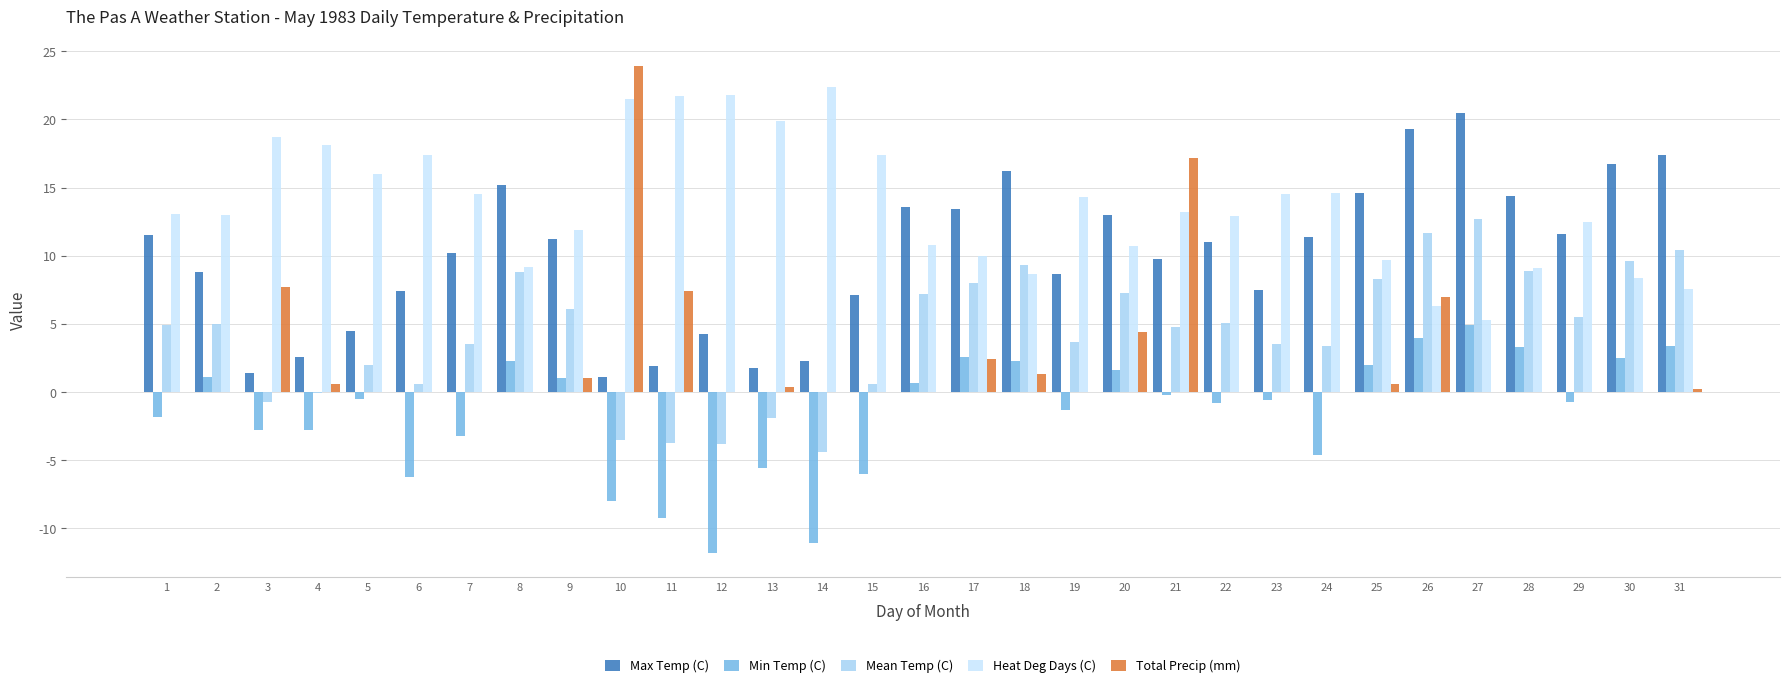

What is the difference between the maximum and minimum values in the Max Temp (C) series?

19.4